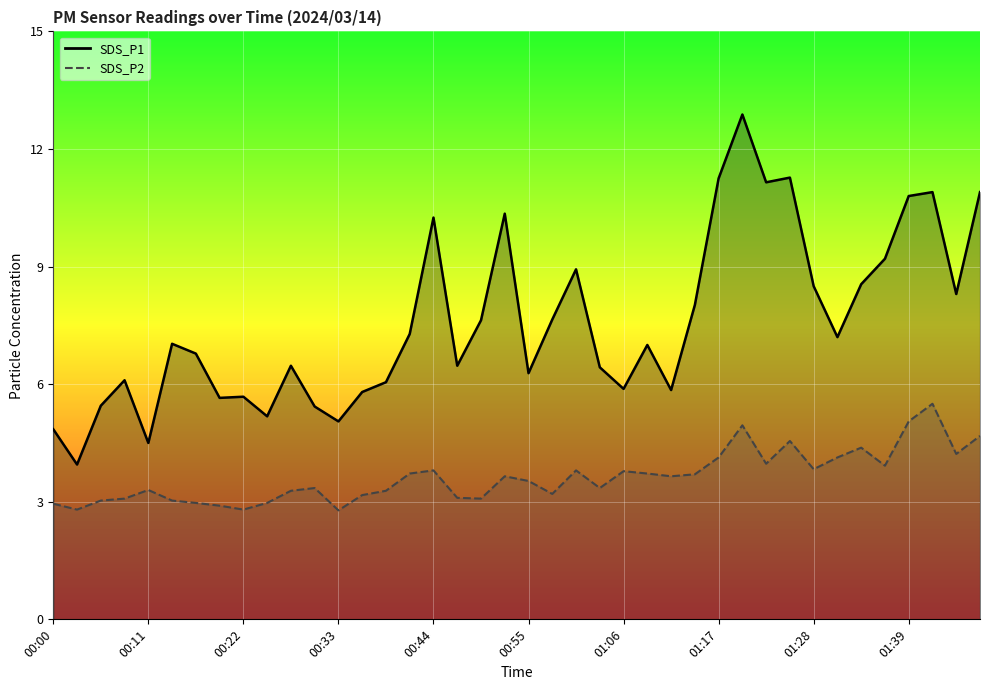

Which series changed the most between 00:22 and 01:34?

SDS_P1